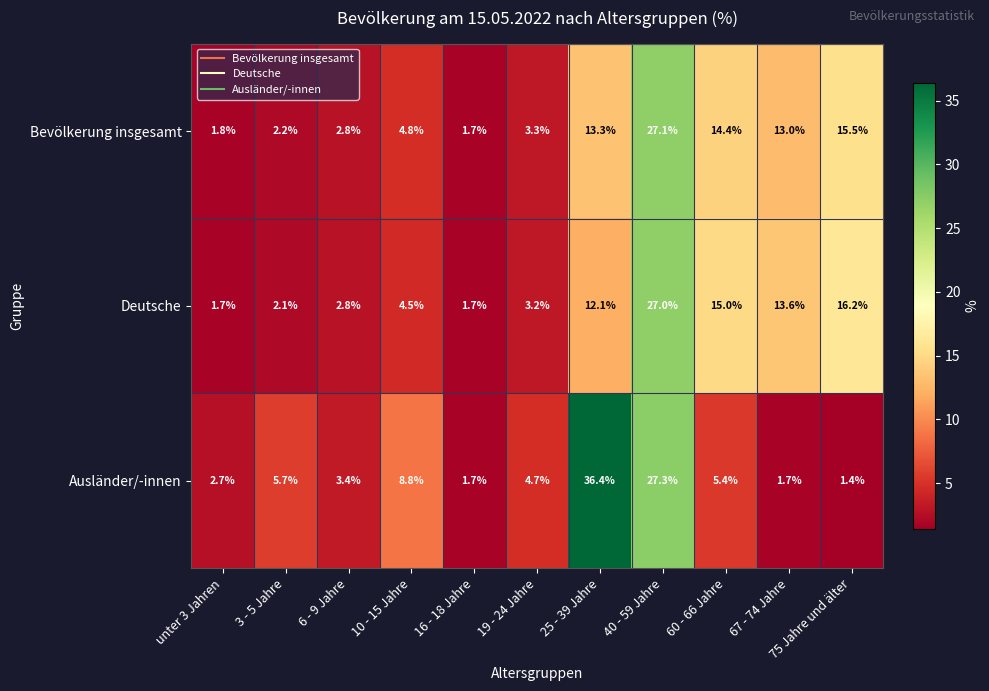

At 60 - 66 Jahre, list the series in order from largest to smallest.

Deutsche, Bevölkerung insgesamt, Ausländer/-innen